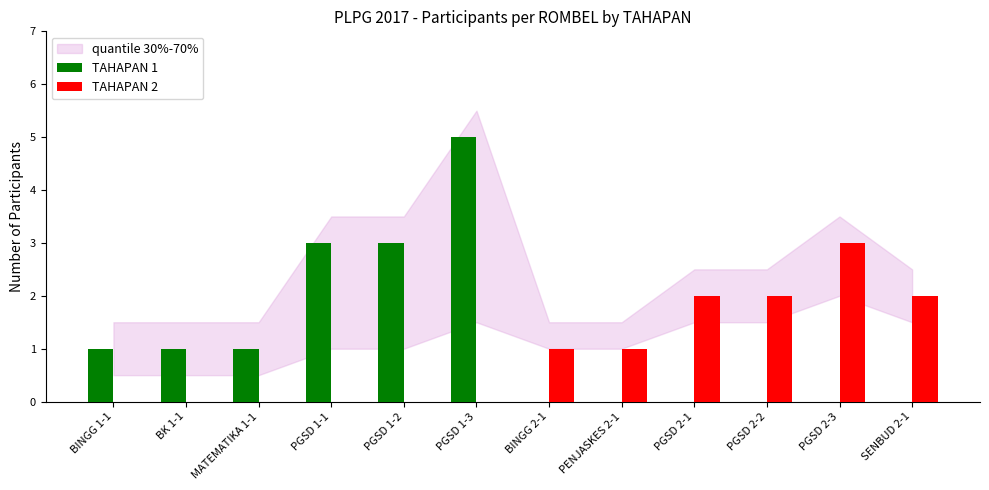

Which category has the highest value in the TAHAPAN 1 series?

PGSD 1-3